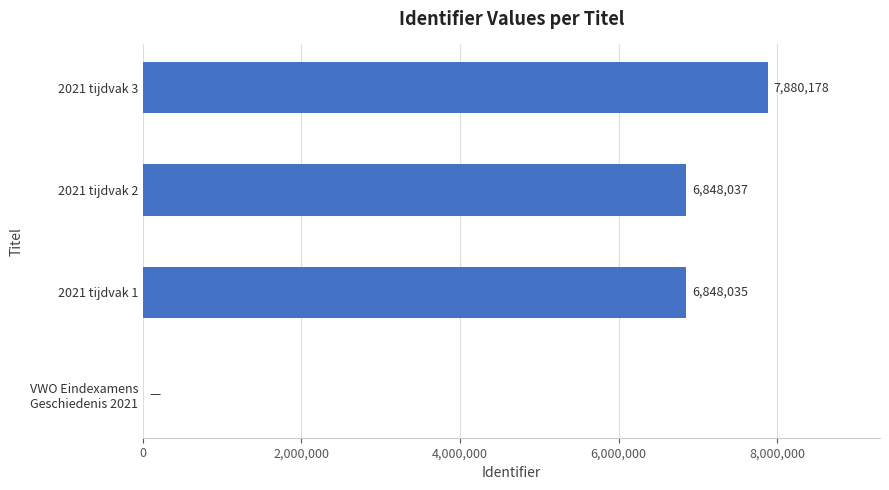

What is the change in value from 2021 tijdvak 1 to 2021 tijdvak 2?

+2